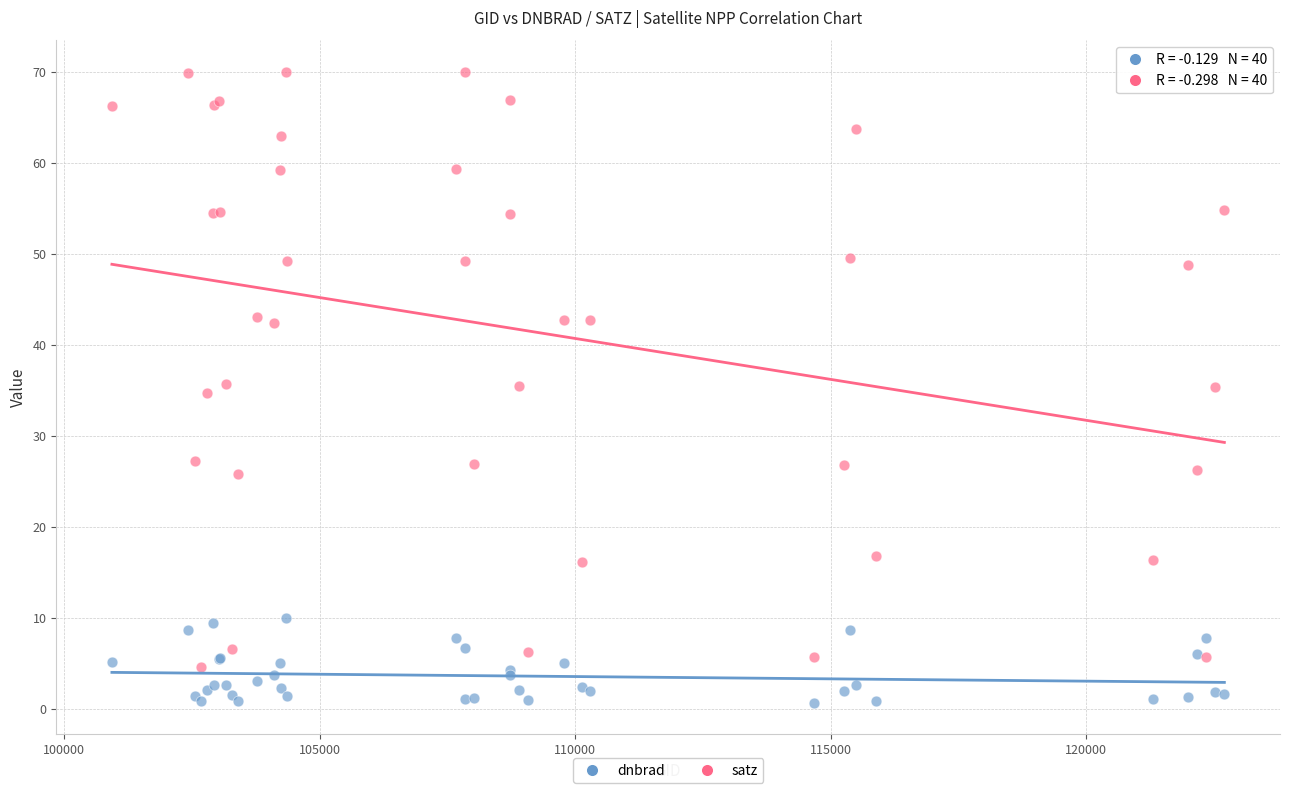

What is the X range (max minus min) for the scatter plot?

21780.0